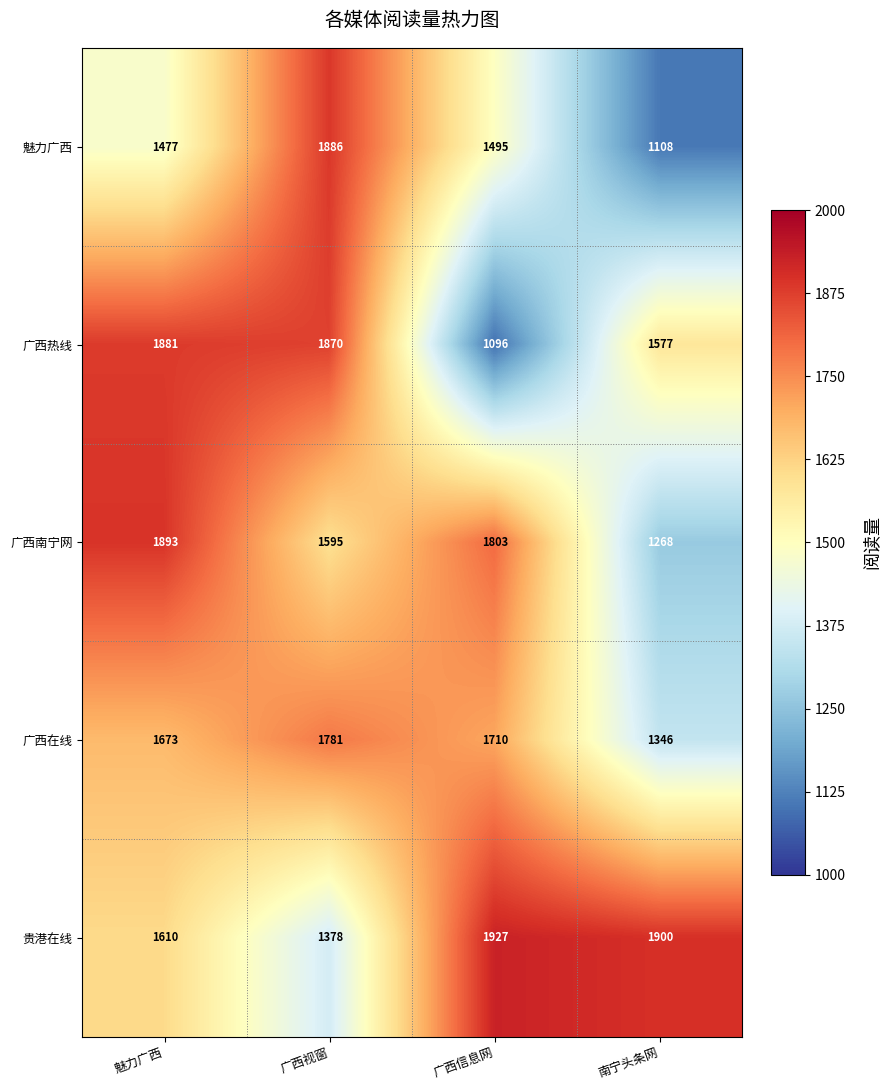

Reading left to right, extract all data points from this chart.

魅力广西: 魅力广西=1477	广西视窗=1886	广西信息网=1495	南宁头条网=1108
广西热线: 魅力广西=1881	广西视窗=1870	广西信息网=1096	南宁头条网=1577
广西南宁网: 魅力广西=1893	广西视窗=1595	广西信息网=1803	南宁头条网=1268
广西在线: 魅力广西=1673	广西视窗=1781	广西信息网=1710	南宁头条网=1346
贵港在线: 魅力广西=1610	广西视窗=1378	广西信息网=1927	南宁头条网=1900